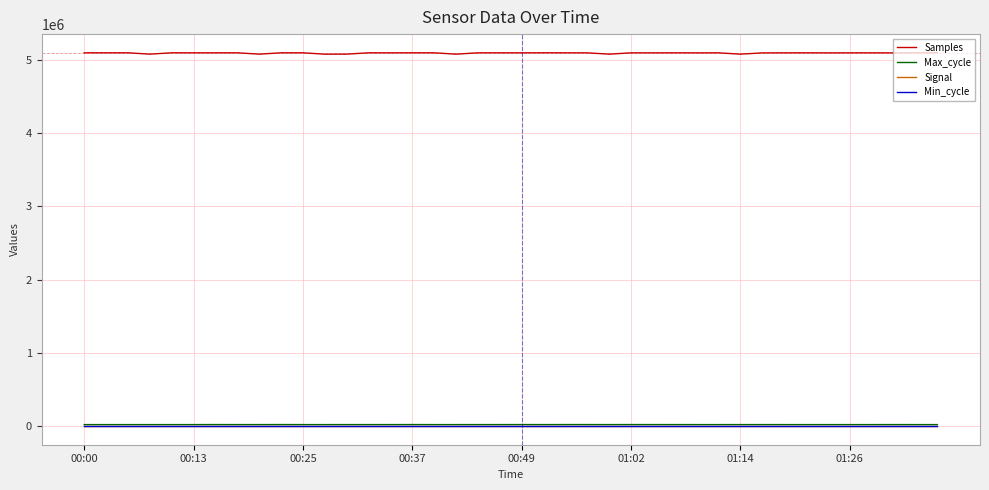

Which series has the largest total across all categories?

Samples